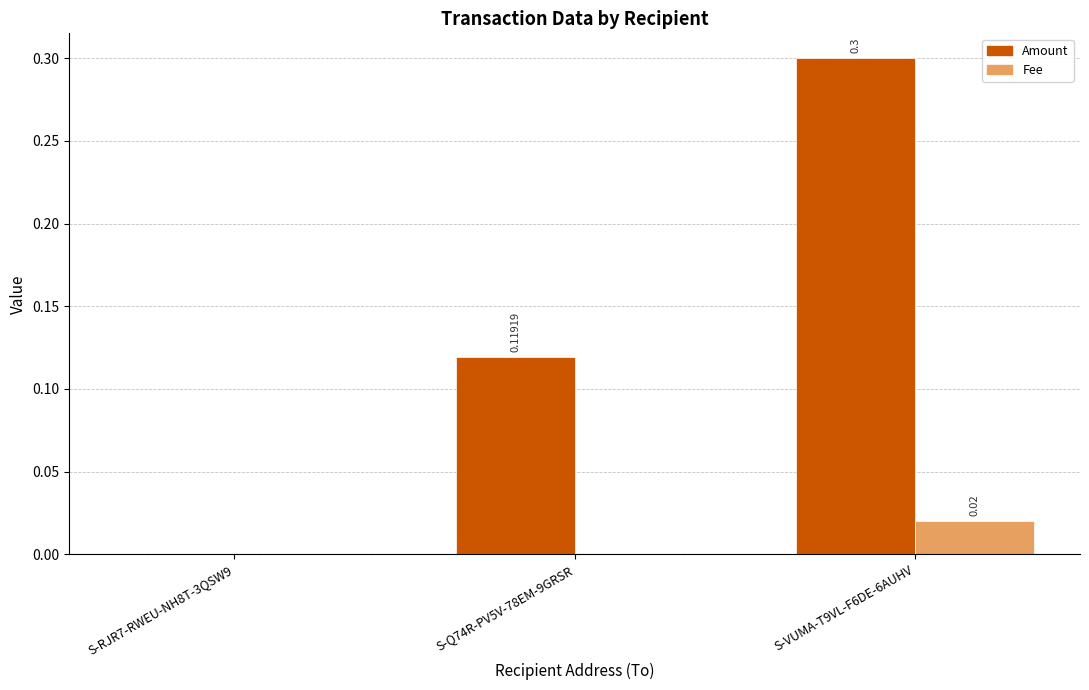

What is the total value across all series at S-VUMA-T9VL-F6DE-6AUHV?

0.3